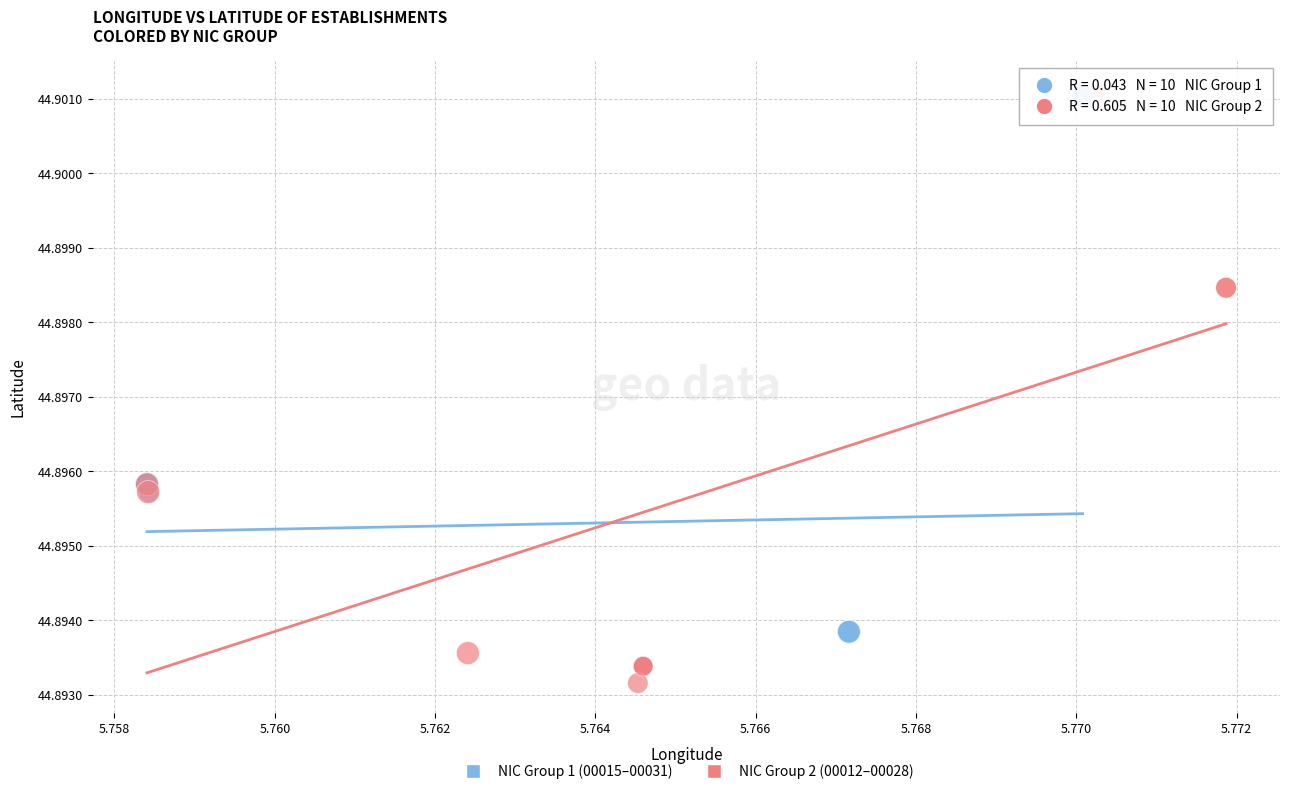

What are all the series names shown in the legend?

NIC Group 1 (00015–00031), NIC Group 2 (00012–00028)